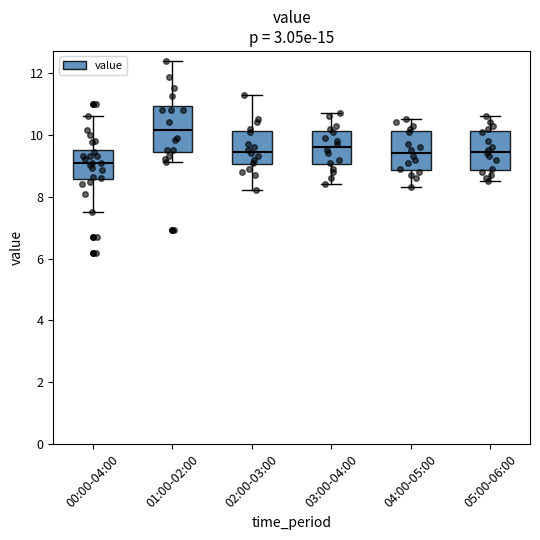

Which box's median line is the lowest?

00:00-04:00